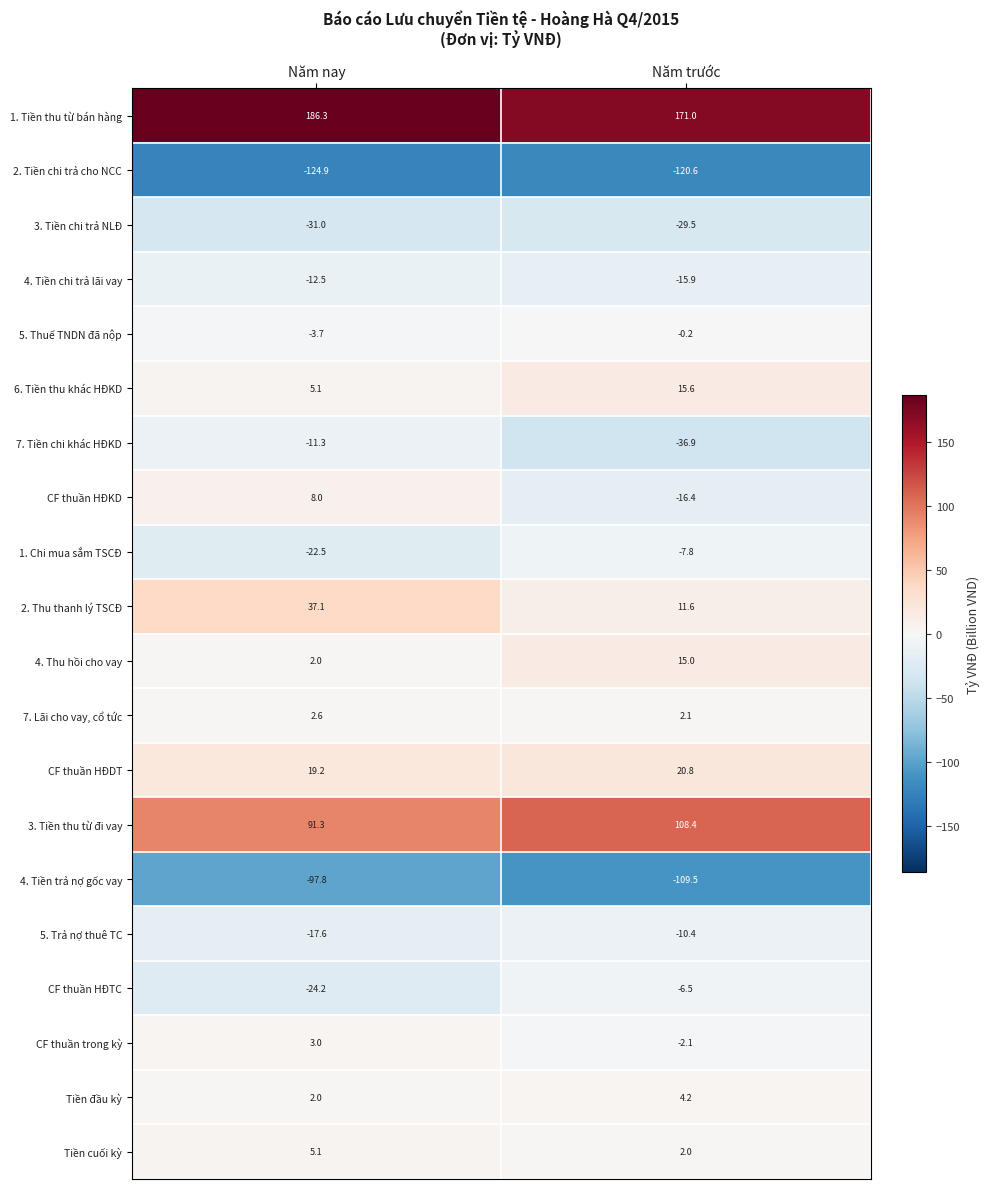

What is the approximate value of 4. Tiền trả nợ gốc vay at Năm nay?

-97.8